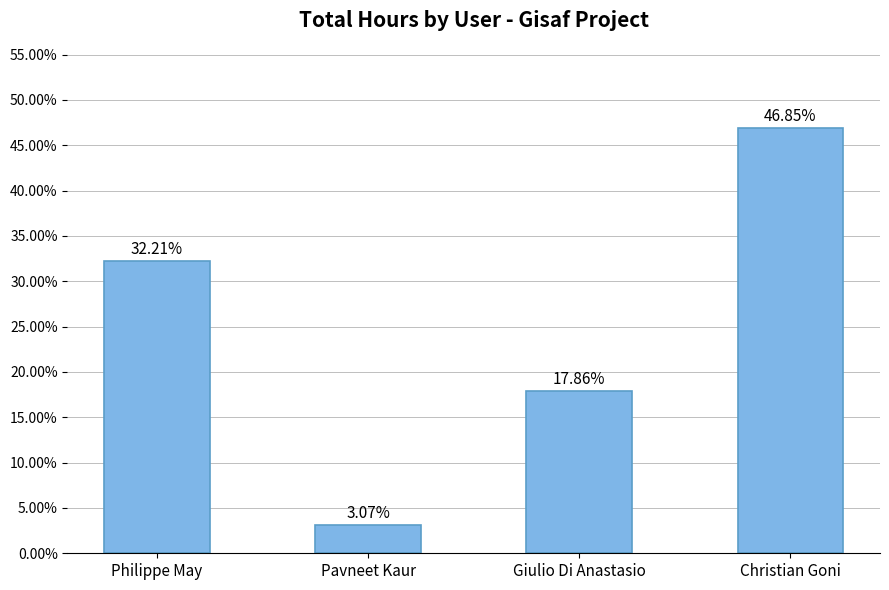

Does the chart contain any negative values?

No